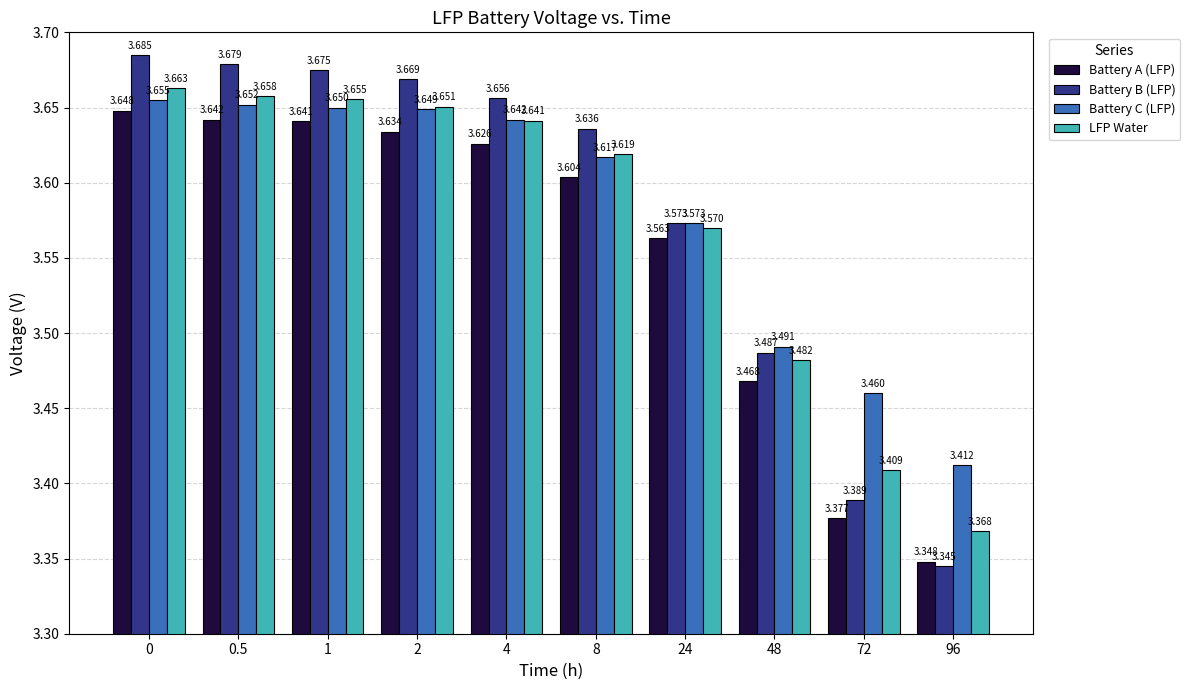

Rank the series by their maximum value, from lowest to highest.

Battery A (LFP), Battery C (LFP), LFP Water, Battery B (LFP)